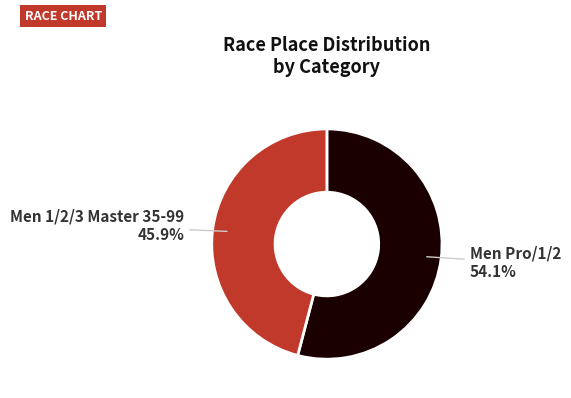

Does any single category account for the majority?

Yes